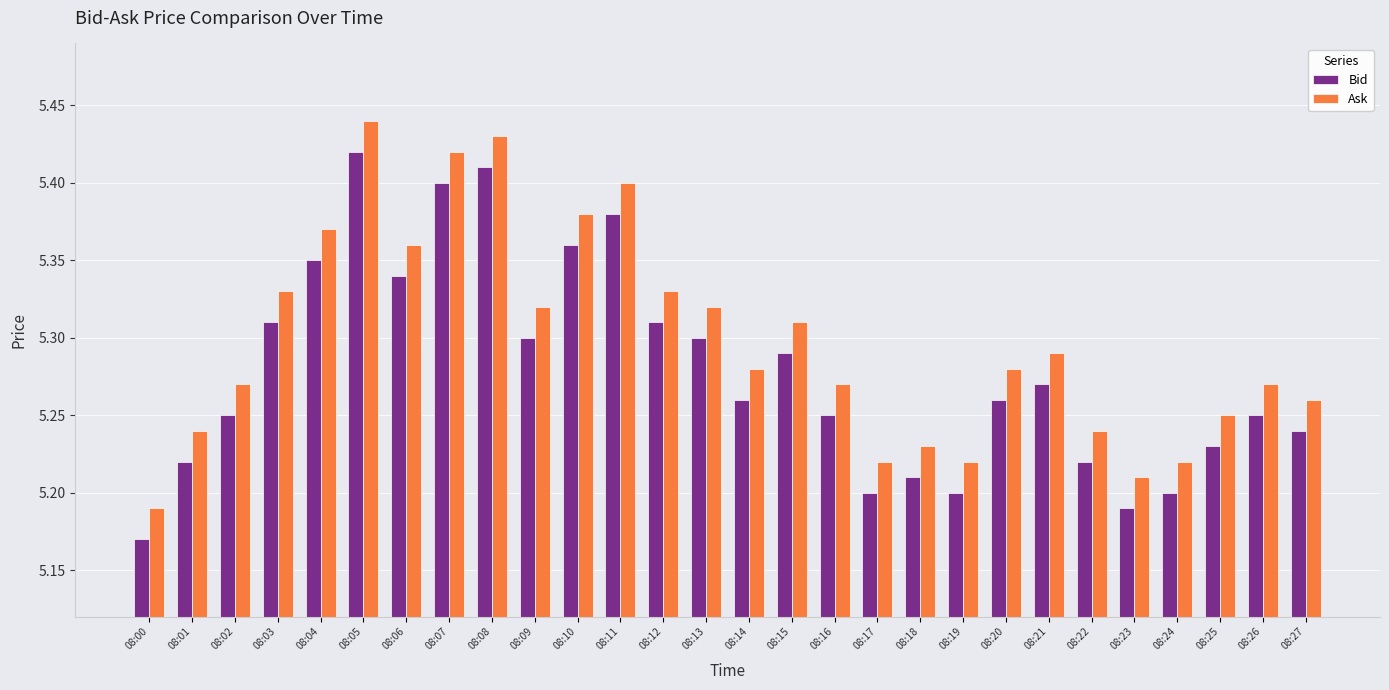

At which label is Bid closest to 5?

08:00